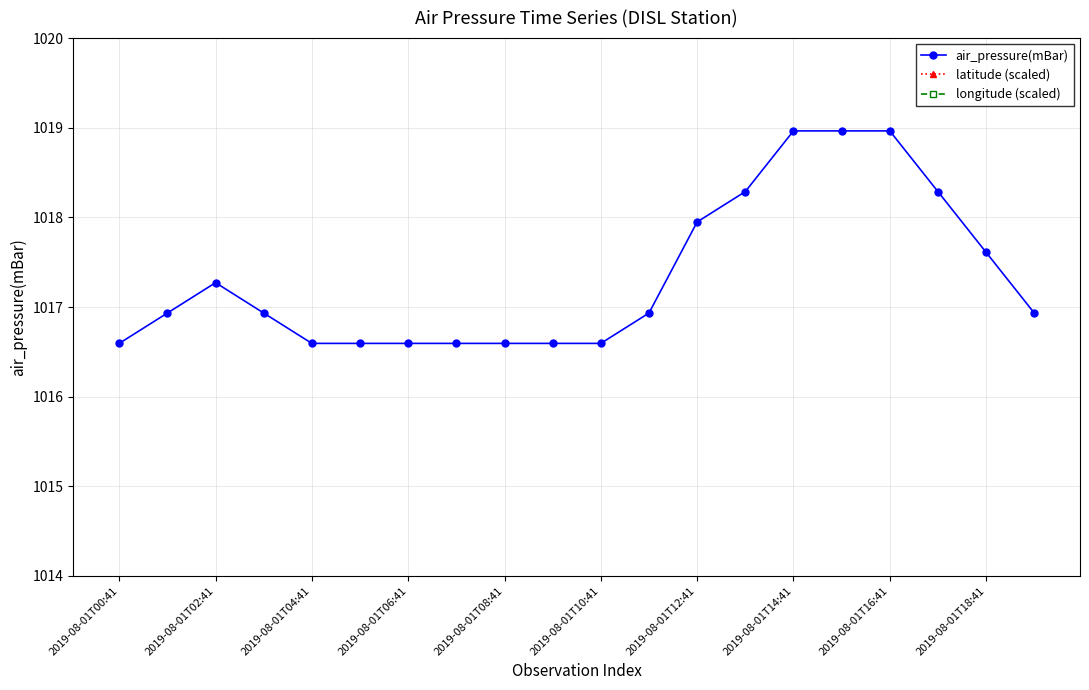

What is the highest value of the latitude (scaled) series?

1000.4